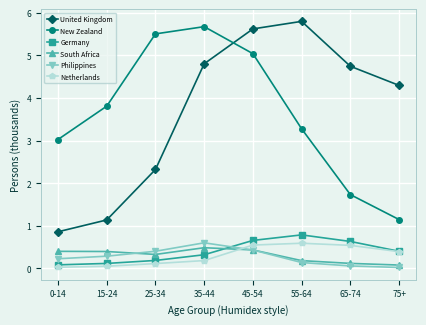

At which category does New Zealand reach its first local peak?

35-44